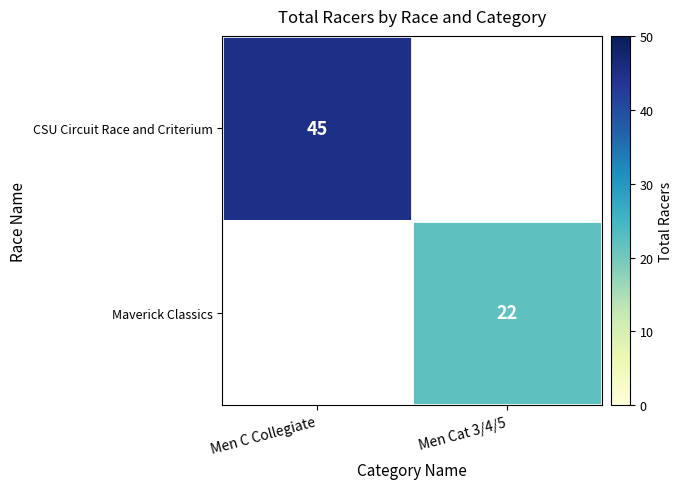

At which category does the chart reach its peak across all series?

Men C Collegiate